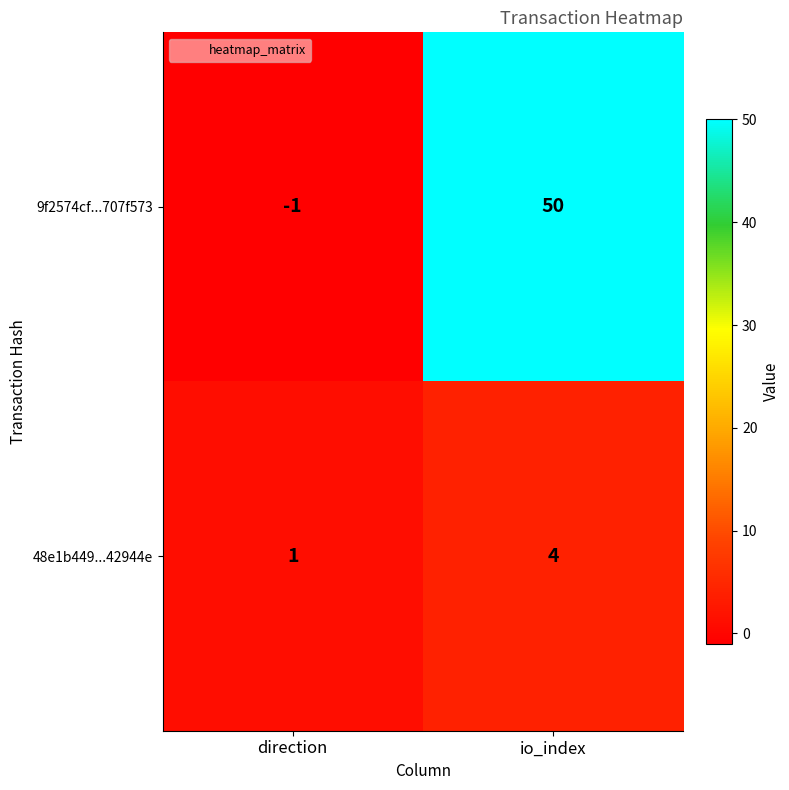

What is the difference between the 48e1b449...42944e values at io_index and direction?

3